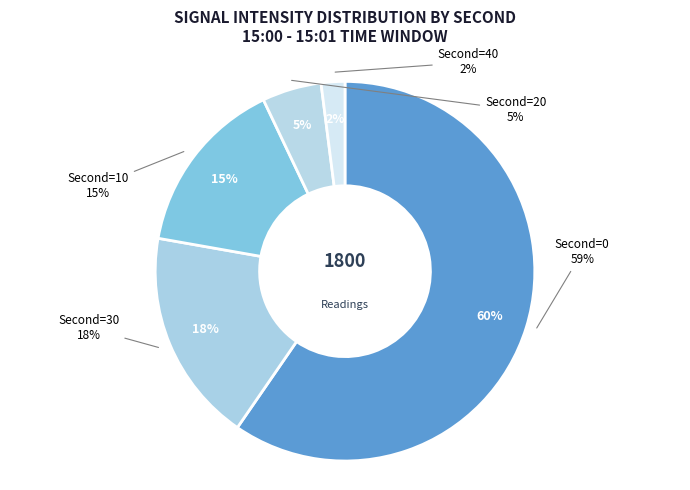

The 10 slice represents 4% of the pie. True or false?

False